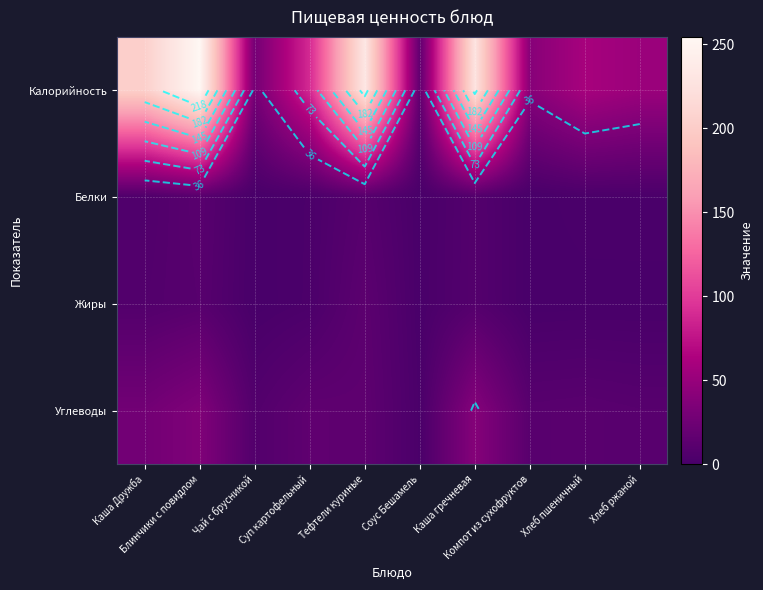

What is the difference between the Жиры values at Хлеб пшеничный and Каша Дружба?

6.6